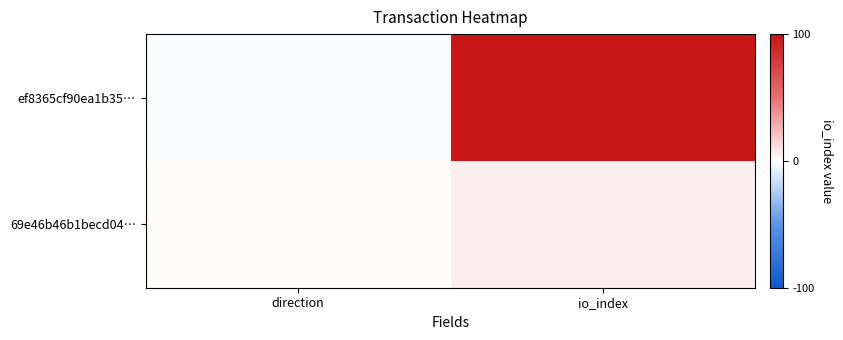

What is the spread (max minus min) of values at direction?

2